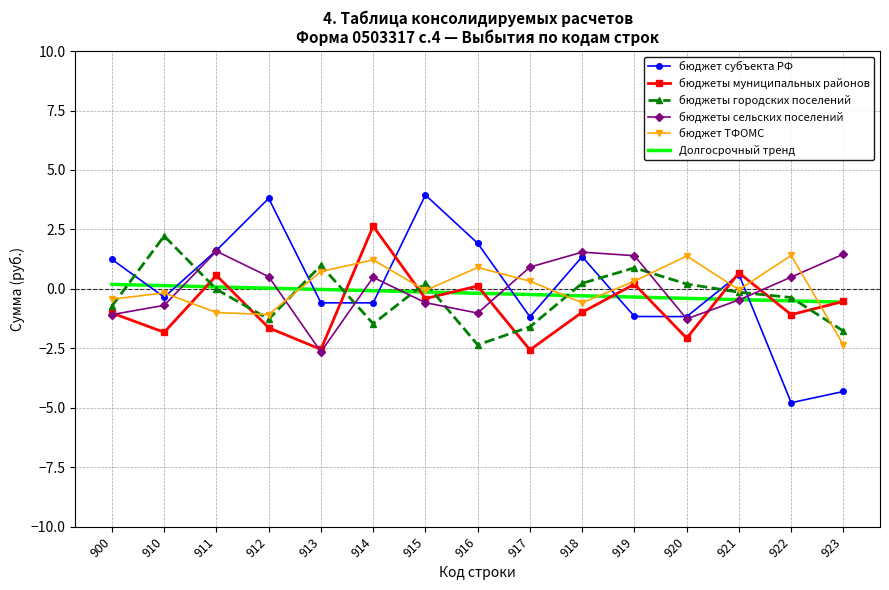

True or false: бюджеты городских поселений and бюджеты сельских поселений cross at least once.

True